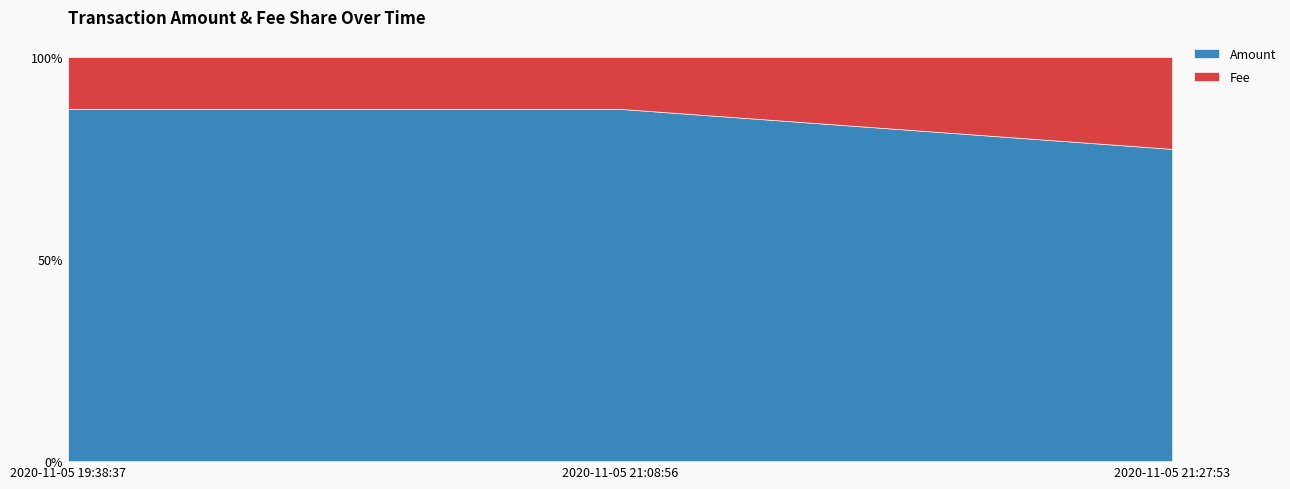

At which category is the sum across all series the highest?

2020-11-05 21:27:53